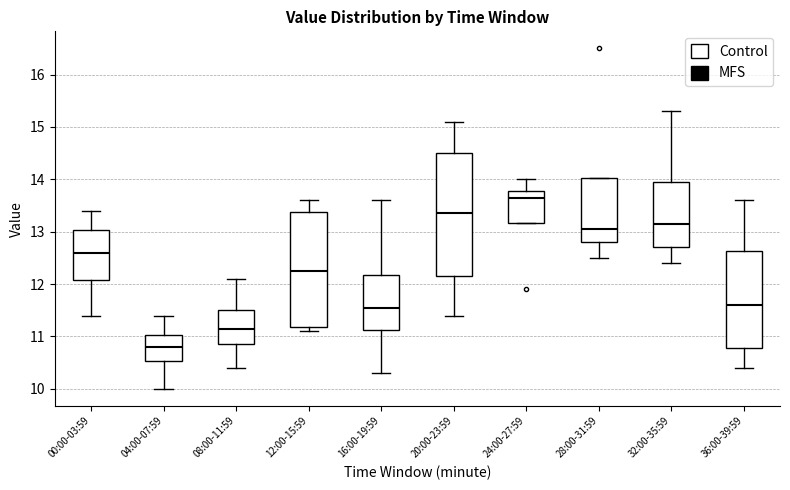

Reading left to right, read every box against the y-axis: the position of its median line, the range the box covers, and the ends of its whiskers. The values are not printed on the chart, so give them approximately, as read against the axis.

00:00-03:59: median 12.6, box 12.1 to 13.0, whiskers 11.4 to 13.4
04:00-07:59: median 10.8, box 10.5 to 11.0, whiskers 10.0 to 11.4
08:00-11:59: median 11.2, box 10.9 to 11.5, whiskers 10.4 to 12.1
12:00-15:59: median 12.3, box 11.2 to 13.4, whiskers 11.1 to 13.6
16:00-19:59: median 11.6, box 11.1 to 12.2, whiskers 10.3 to 13.6
20:00-23:59: median 13.4, box 12.2 to 14.5, whiskers 11.4 to 15.1
24:00-27:59: median 13.7, box 13.2 to 13.8, whiskers 13.2 to 14.0
28:00-31:59: median 13.1, box 12.8 to 14.0, whiskers 12.5 to 14.0
32:00-35:59: median 13.2, box 12.7 to 14.0, whiskers 12.4 to 15.3
36:00-39:59: median 11.6, box 10.8 to 12.6, whiskers 10.4 to 13.6